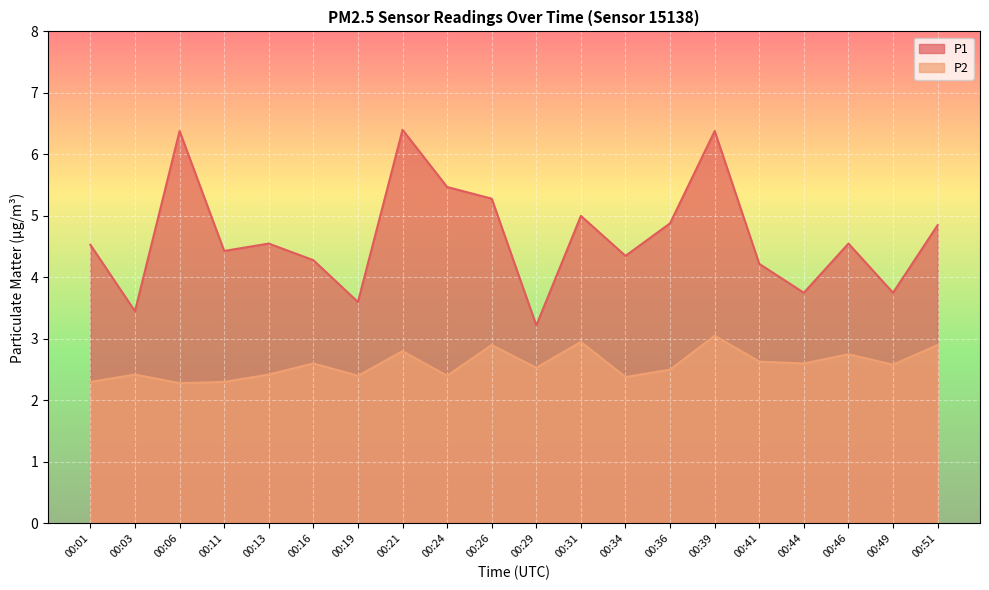

Is it true that P2 equals 1.7 at 00:29?

False